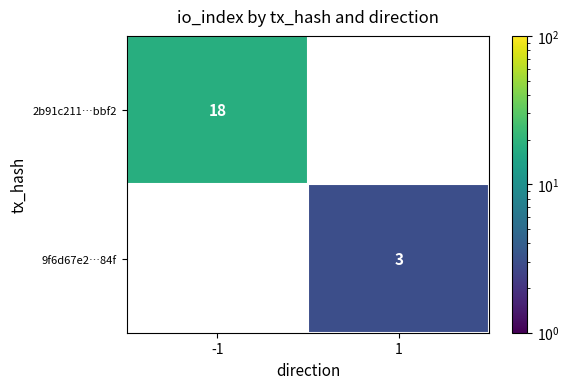

Is it true that 9f6d67e2…84f equals 5 at 1?

False